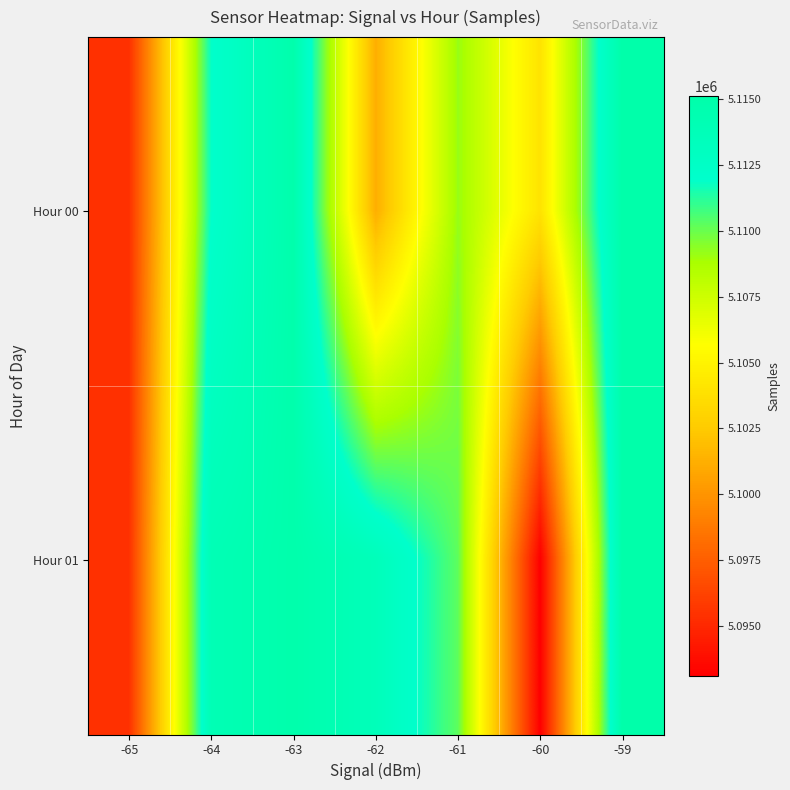

What is the spread (max minus min) of values at -61?

1056.5